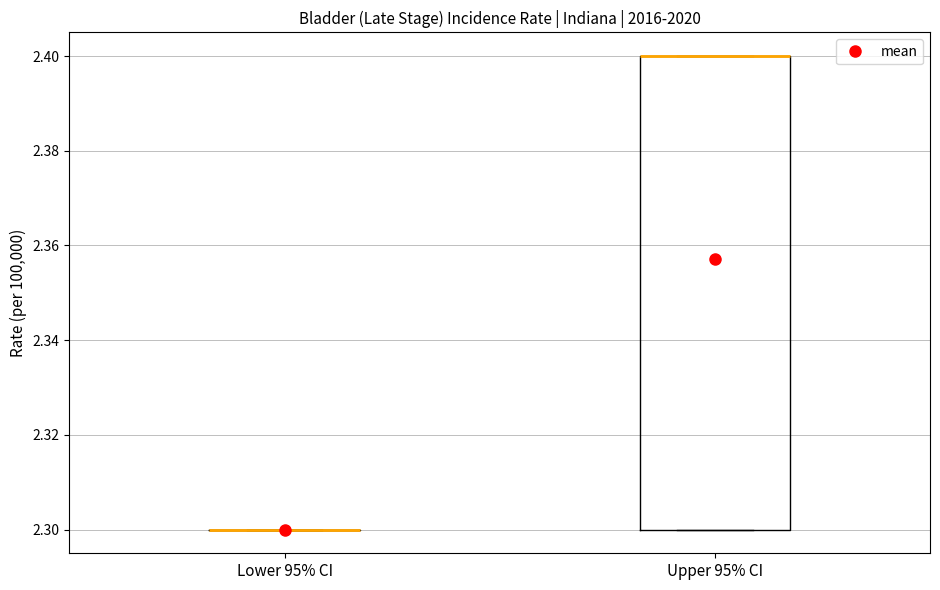

Which box is the tallest, from its lower edge to its upper edge?

Upper 95% CI